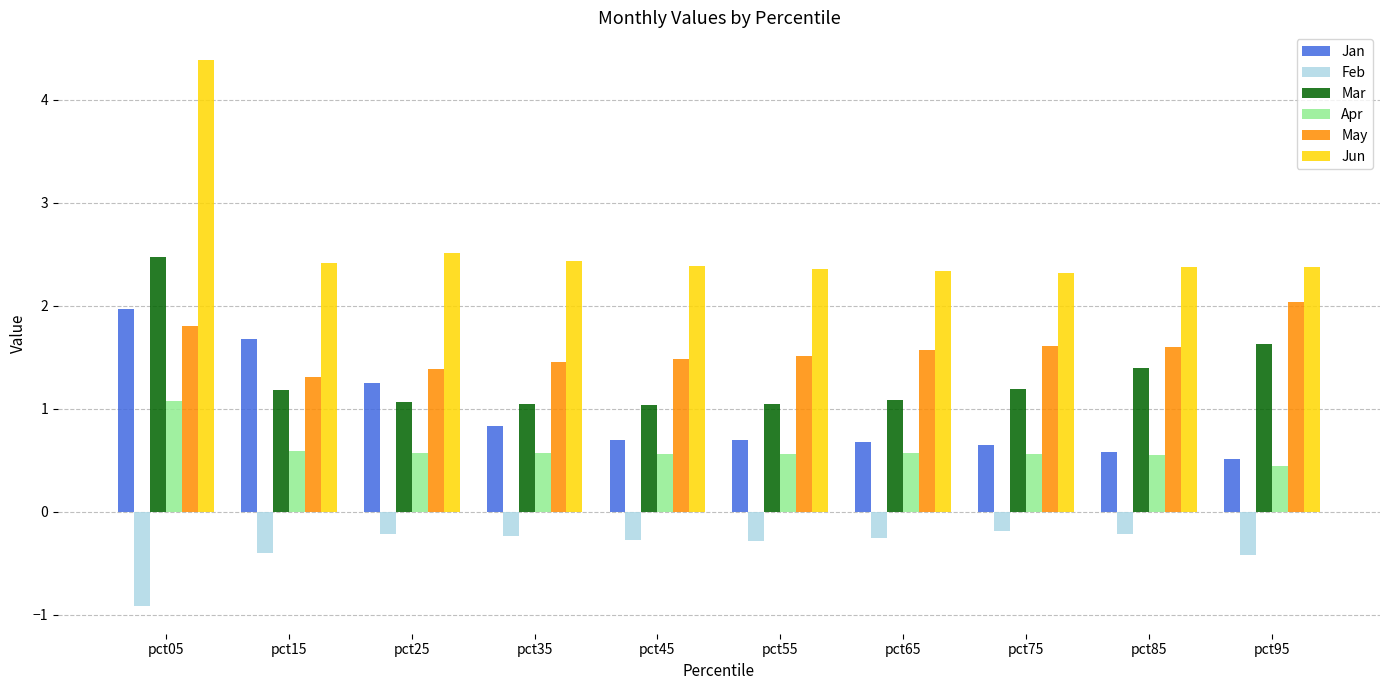

Read the Apr value at pct65.

0.6